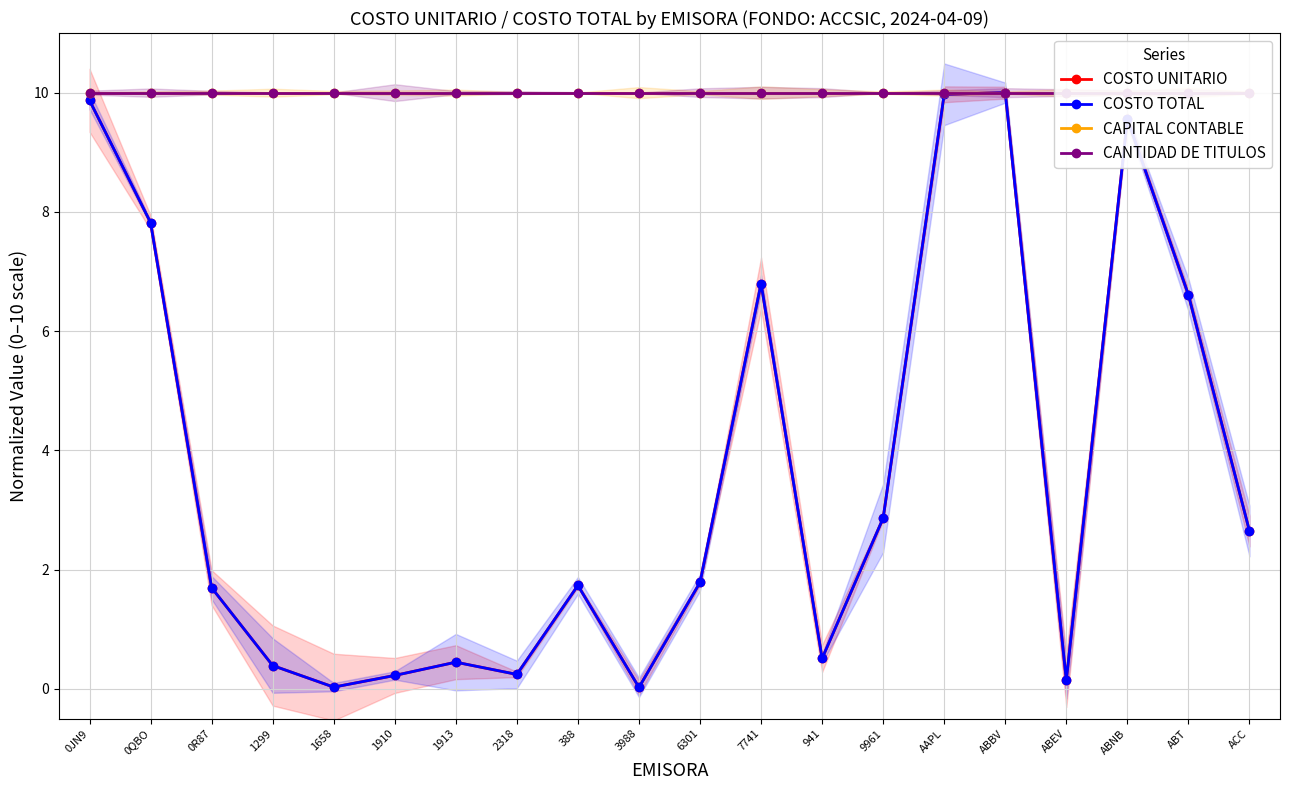

What is the difference between the maximum and second lowest values in the COSTO TOTAL series?

10.0